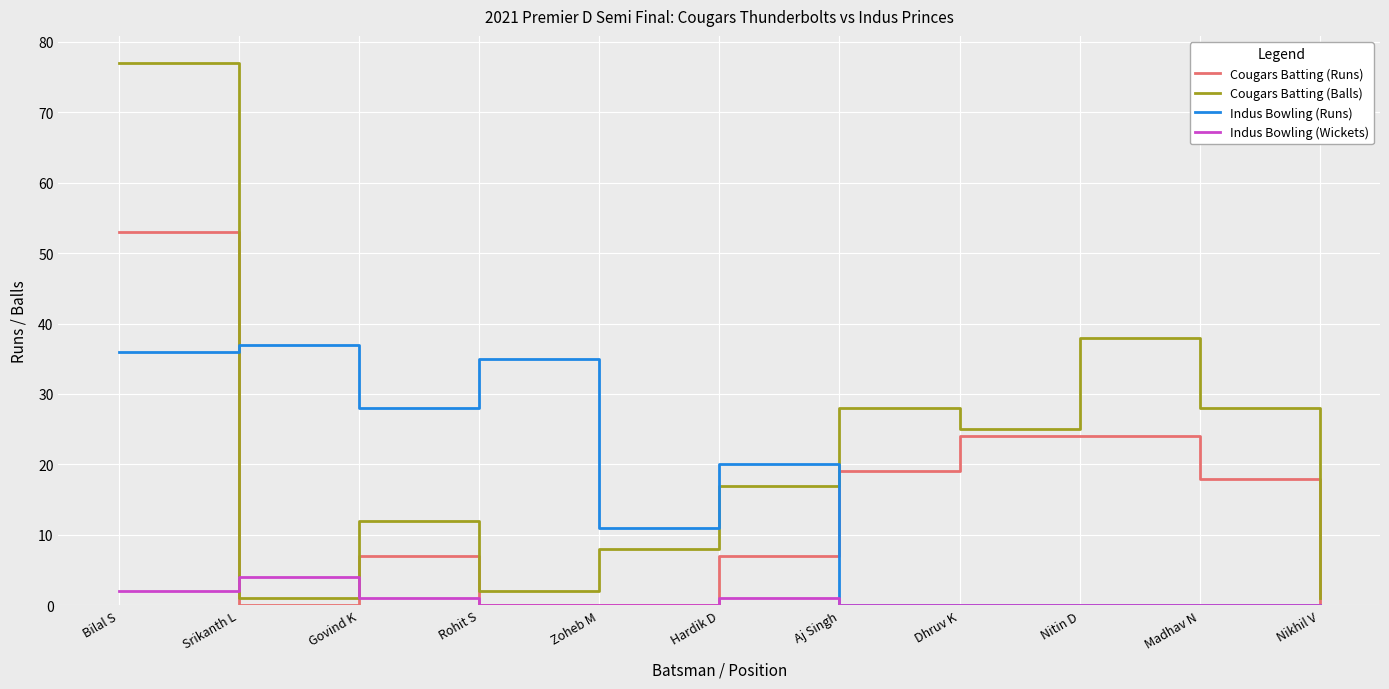

Where is the first local minimum for Indus Bowling (Runs)?

Govind K